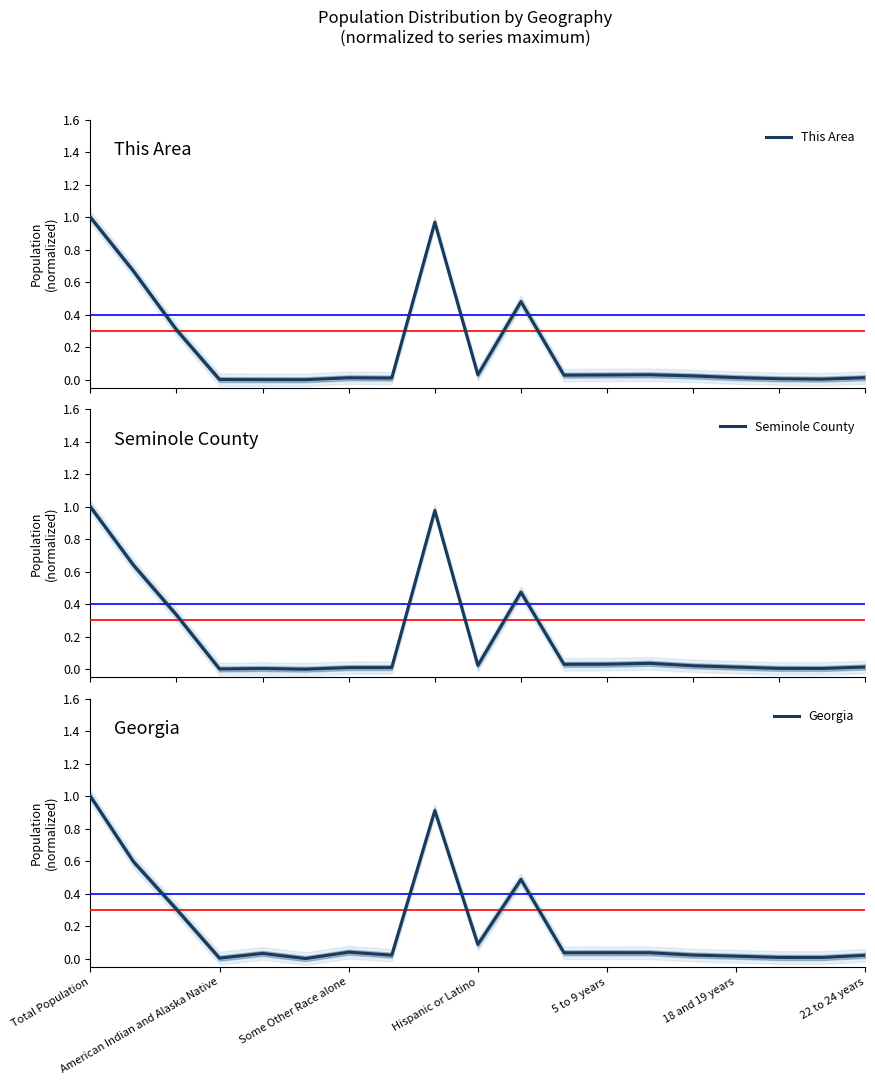

At which label does Georgia reach its peak?

Total Population